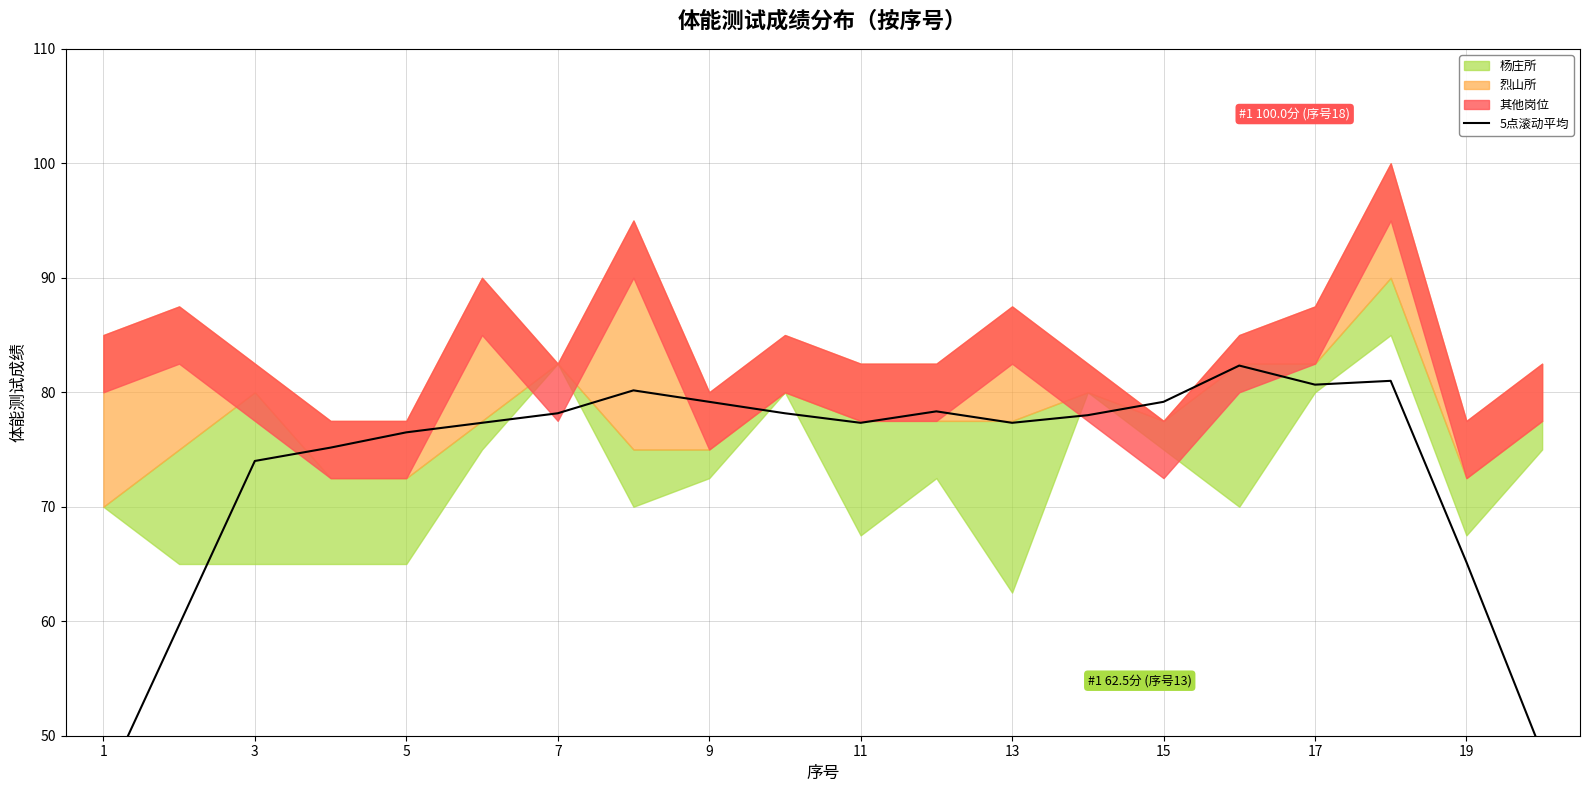

How many interior local peaks (higher than both neighbors) does the data have?

4